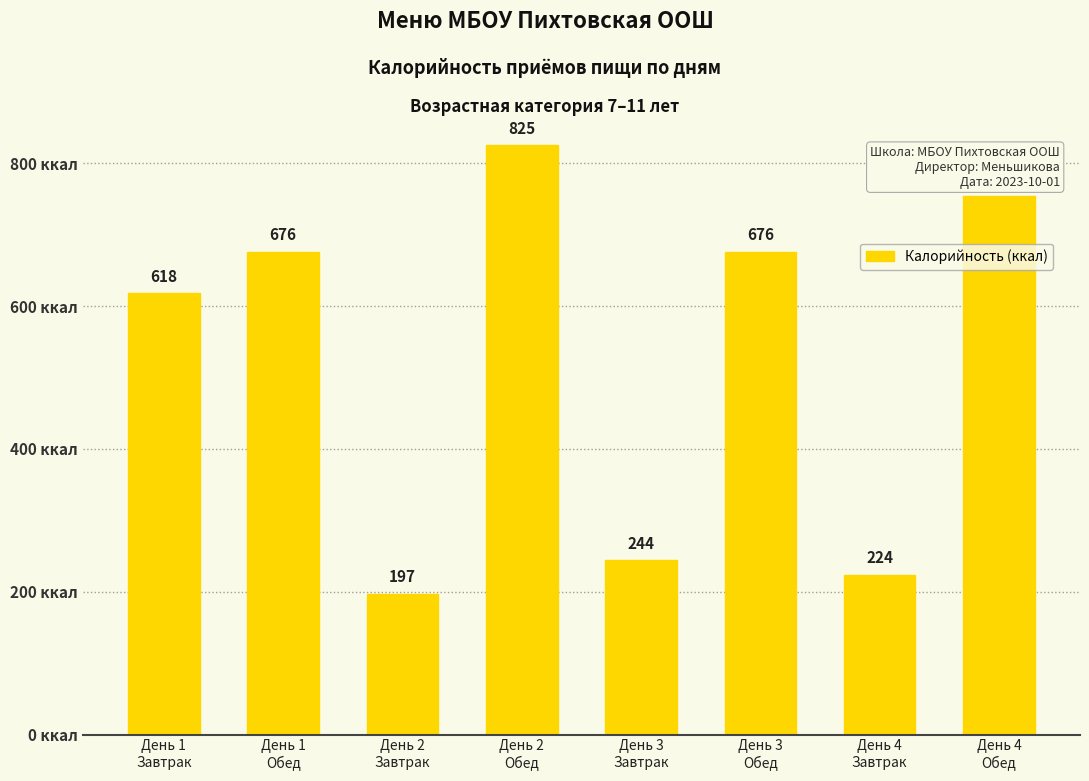

What is the smallest value displayed?

196.8